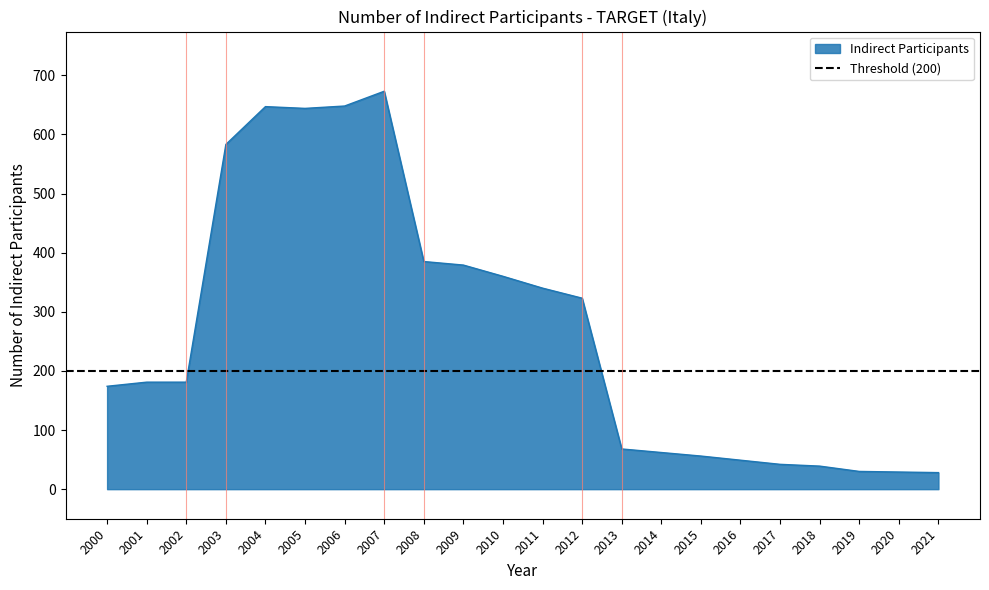

Does the chart have visible grid lines?

No